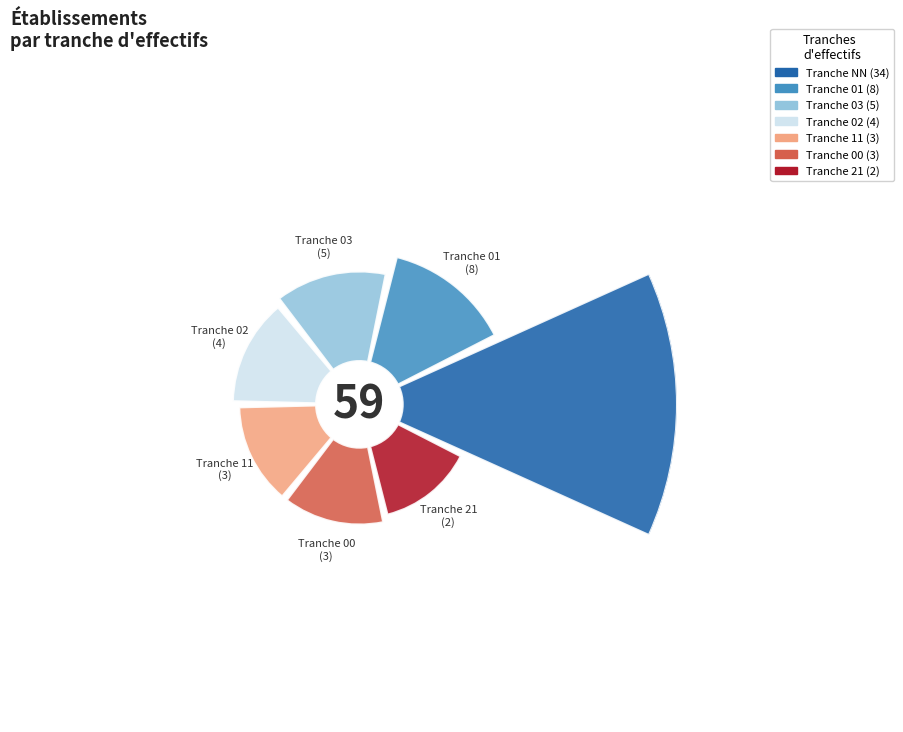

What percentage do 21 and 01 together represent?

16.9%